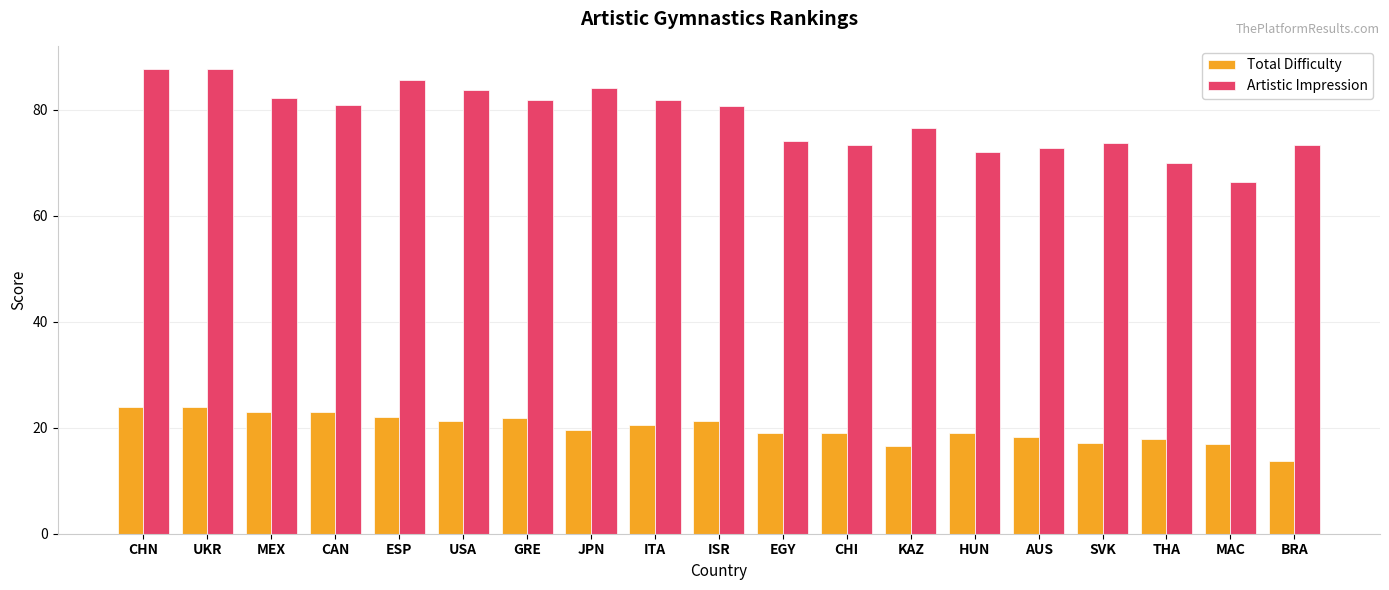

What is the highest value of the Artistic Impression series?

87.7